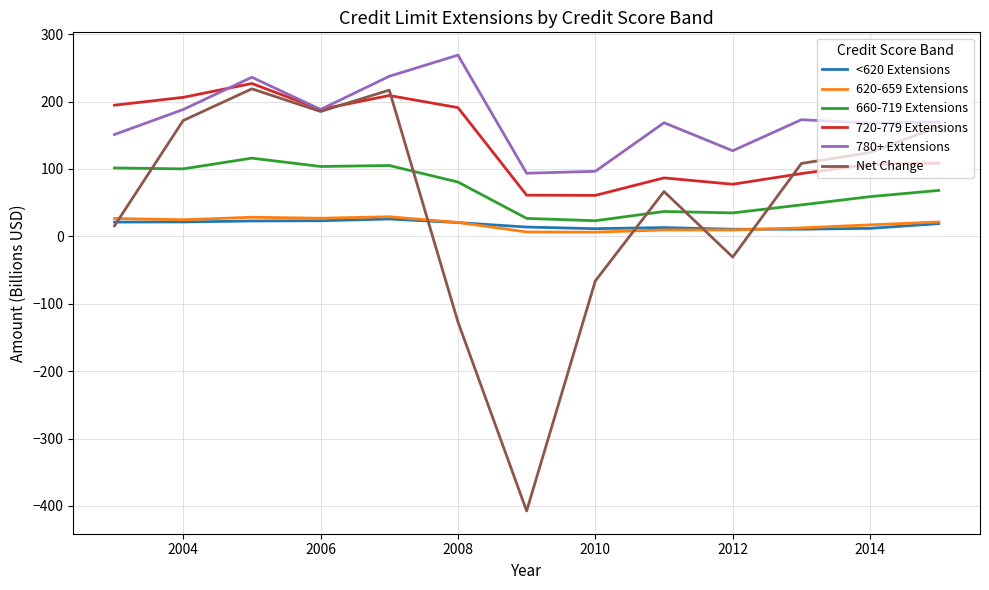

What are all the series names shown in the legend?

<620 Extensions, 620-659 Extensions, 660-719 Extensions, 720-779 Extensions, 780+ Extensions, Net Change